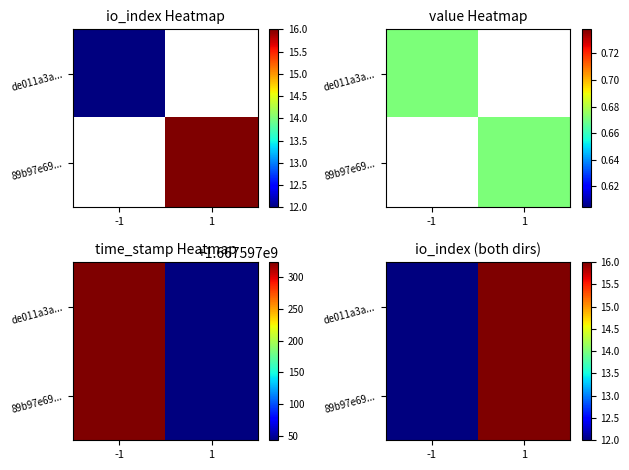

True or false: de011a3a... has a value of 12 at -1.

True